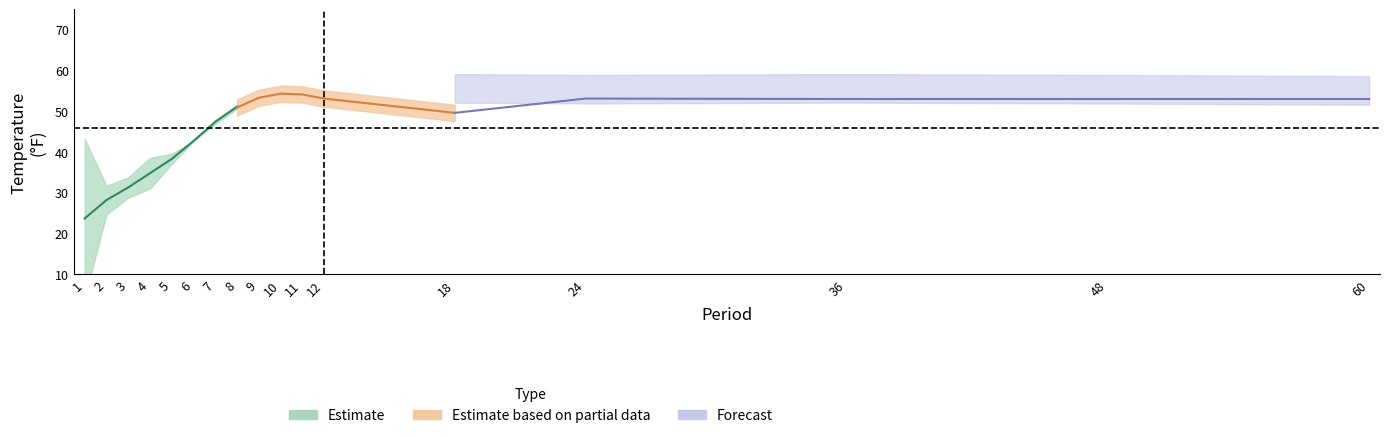

Read the Mean value at 11.

54.1